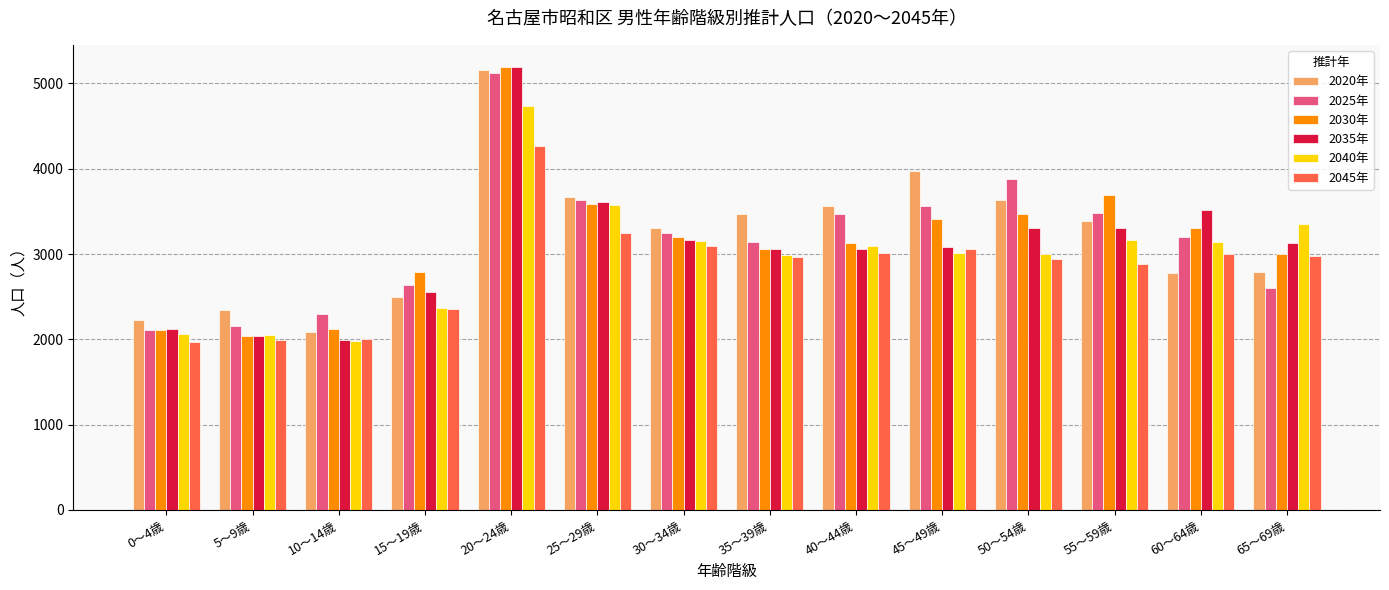

The value of 2025年 at 65～69歳 is 2605. True or false?

True